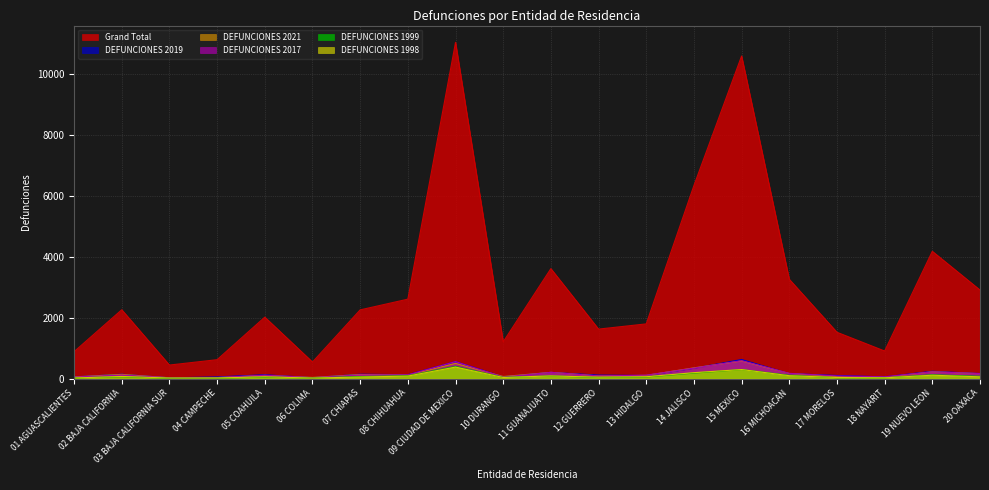

True or false: Grand Total and DEFUNCIONES 2021 cross at least once.

False